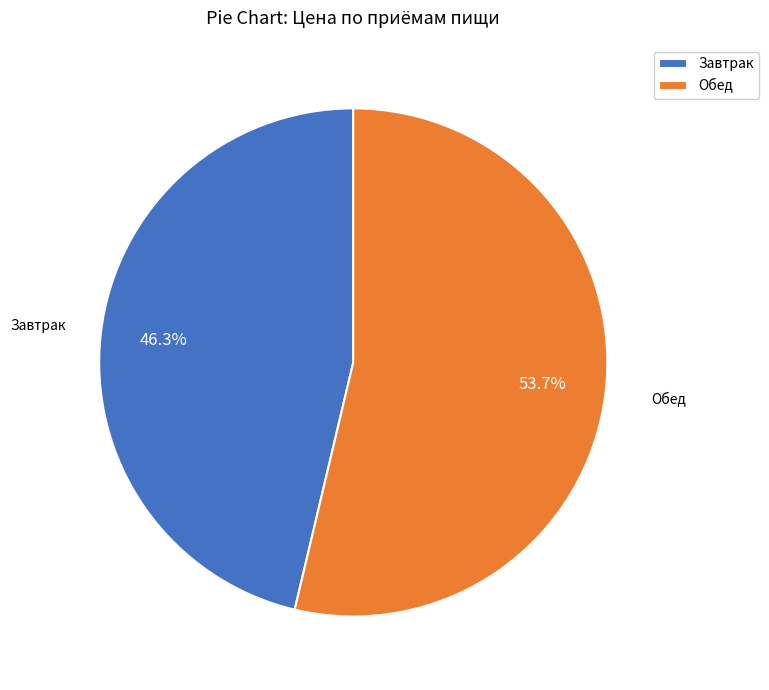

To the nearest percent, what is the combined percentage of Завтрак and Обед?

100%